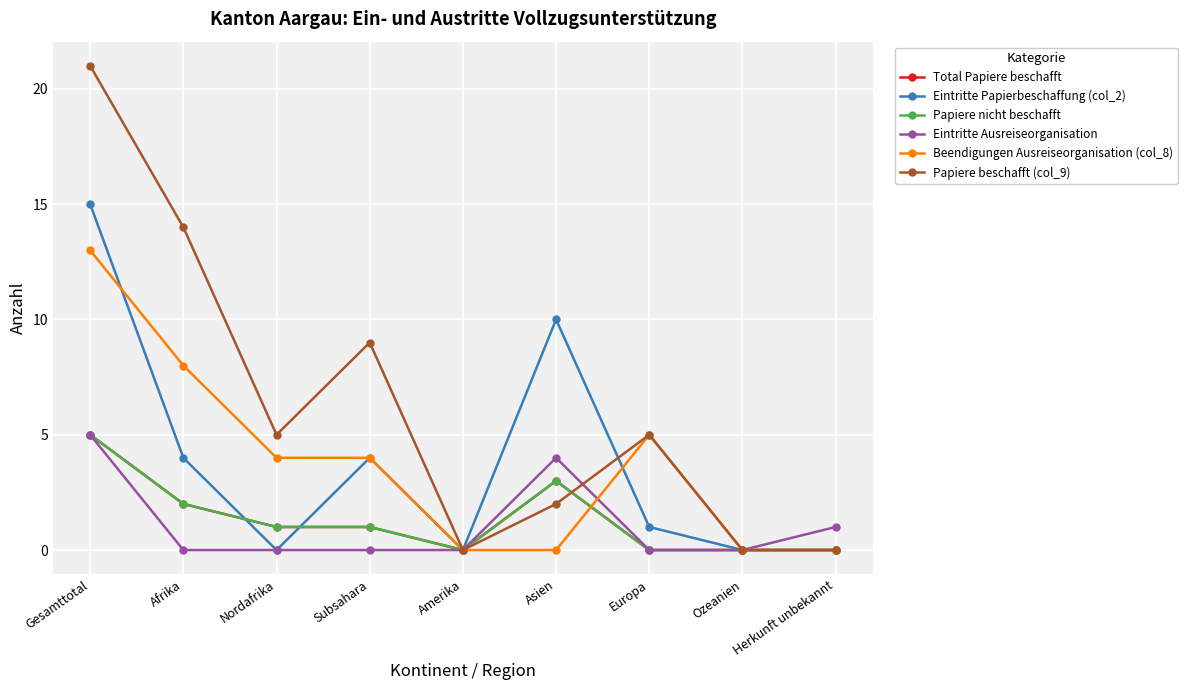

Rank the categories by Eintritte Ausreiseorganisation value from highest to lowest.

Gesamttotal, Asien, Herkunft unbekannt, Afrika, Nordafrika, Subsahara, Amerika, Europa, Ozeanien